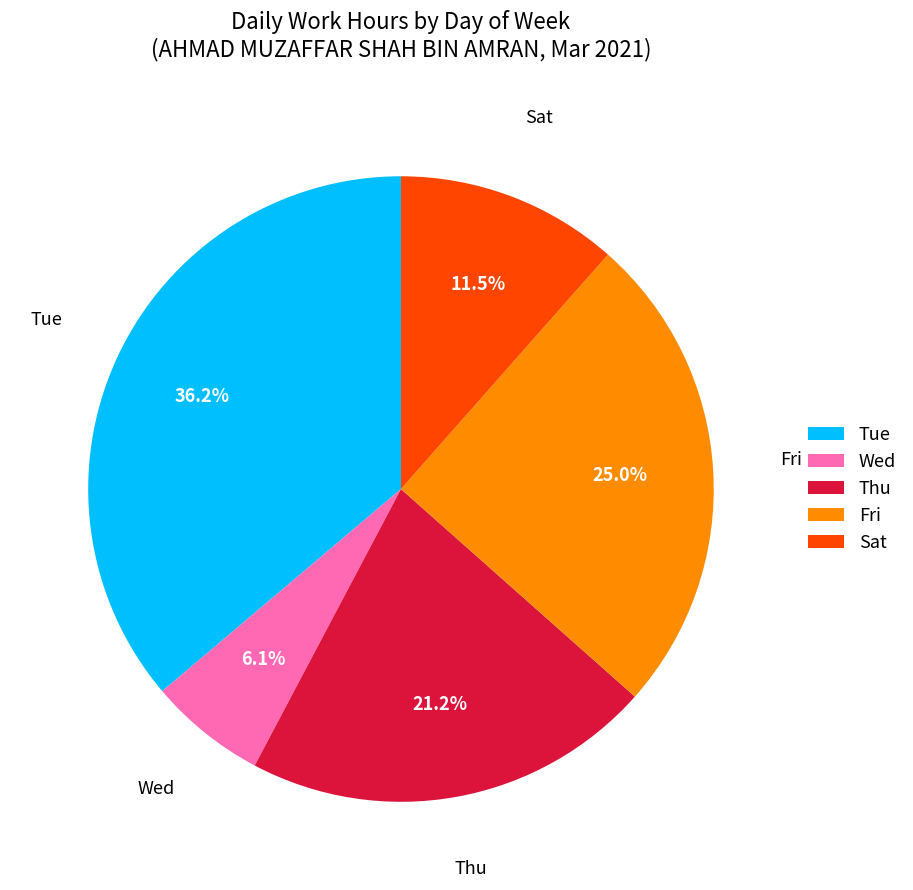

Which category has the biggest portion of the pie?

Tue